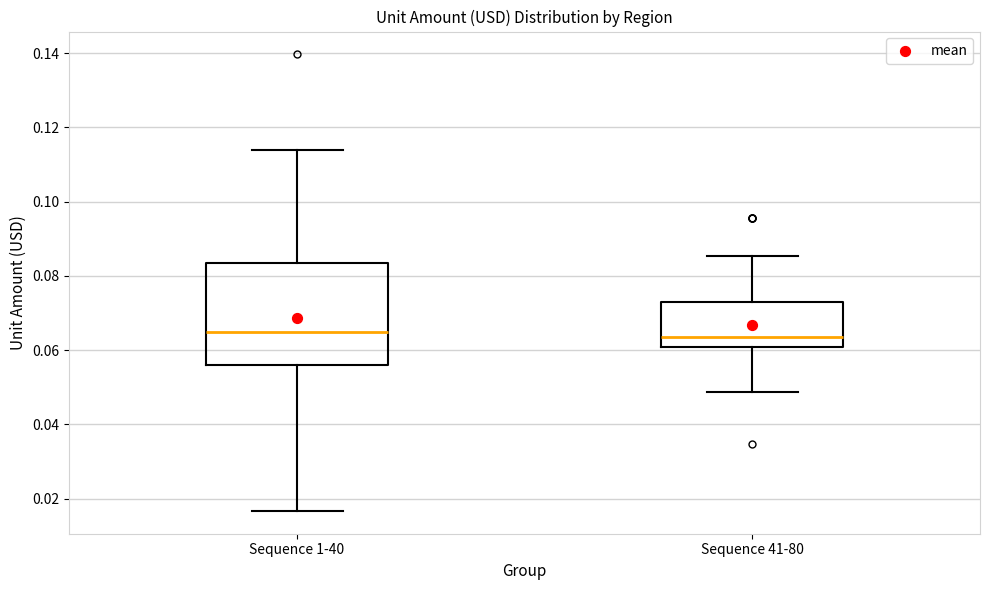

Reading left to right, transcribe this box plot: for each box, give where its median line is, the range the box spans, and where its two whiskers end, as read against the y-axis. The values are not printed on the chart, so give them approximately, as read against the axis.

Sequence 1-40: median 0.066, box 0.056 to 0.084, whiskers 0.016 to 0.114
Sequence 41-80: median 0.064, box 0.060 to 0.074, whiskers 0.048 to 0.086